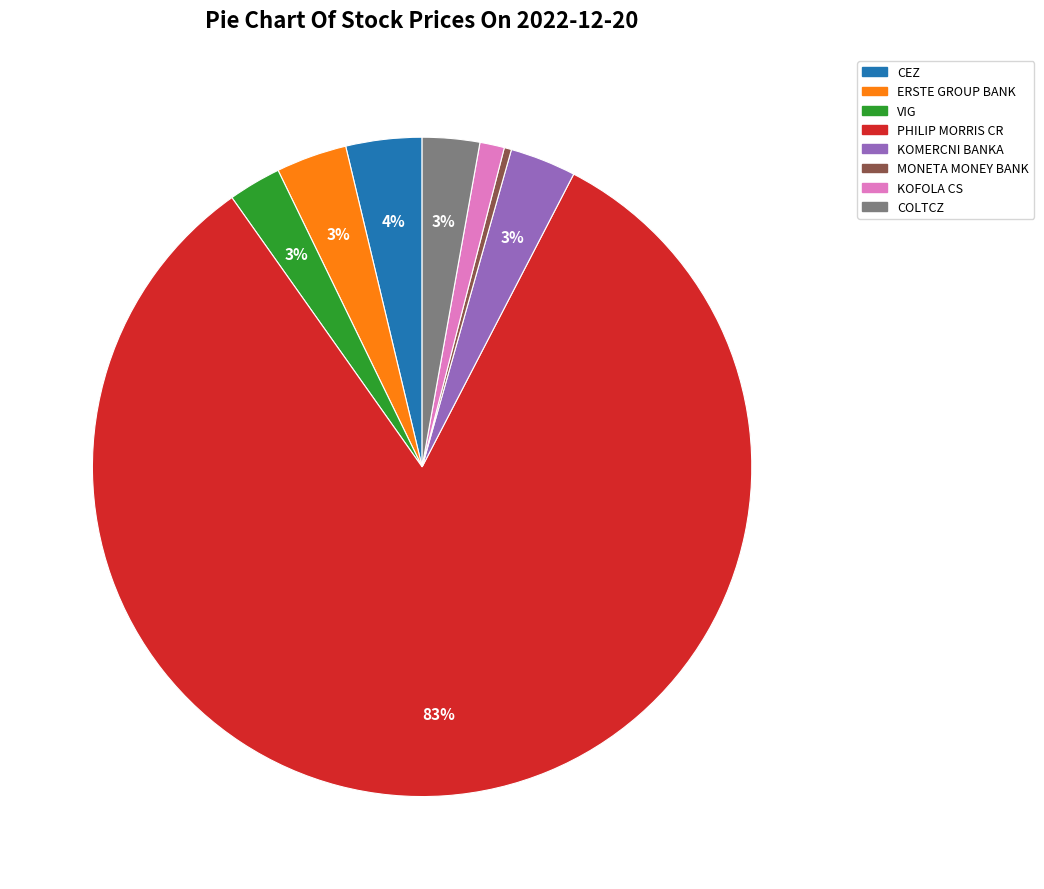

Is it true that PHILIP MORRIS CR is 71% of the pie?

False